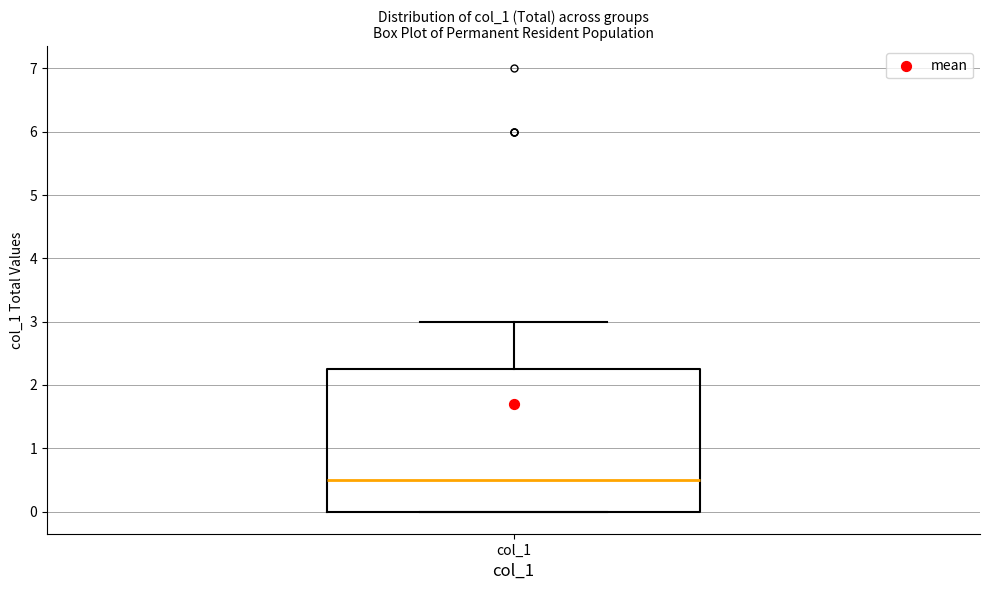

Read this box plot against the y-axis: the position of the median line, the range covered by the box, and the ends of both whiskers. The values are not printed on the chart, so give them approximately, as read against the axis.

median 0.5, box 0.0 to 2.3, whiskers 0.0 to 3.0